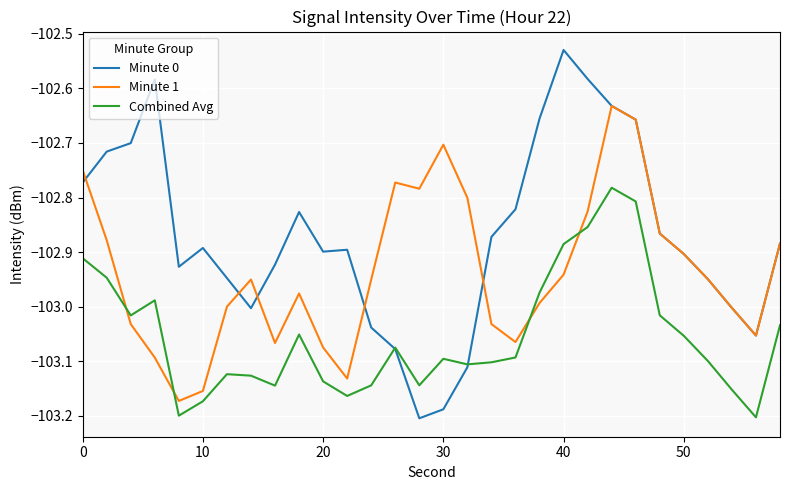

What are all the series names shown in the legend?

Minute 0, Minute 1, Combined Avg